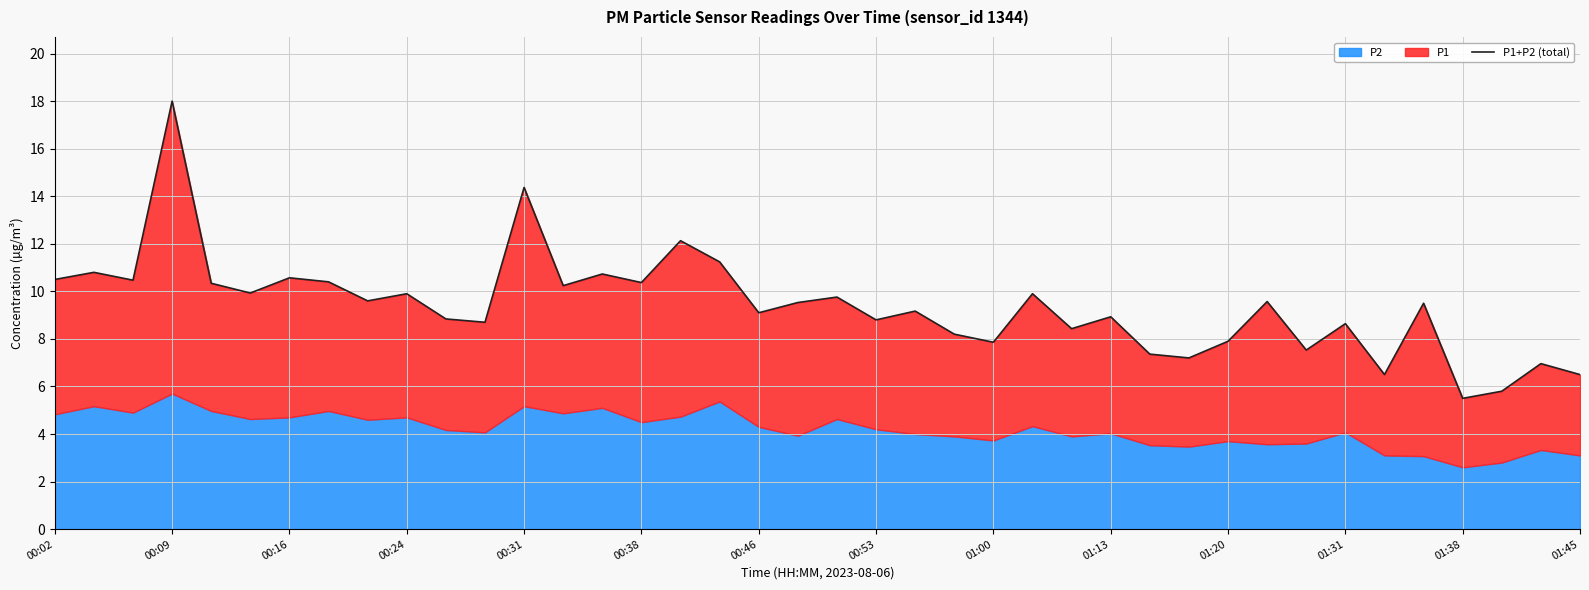

The value at 01:31 is 8.7. True or false?

True